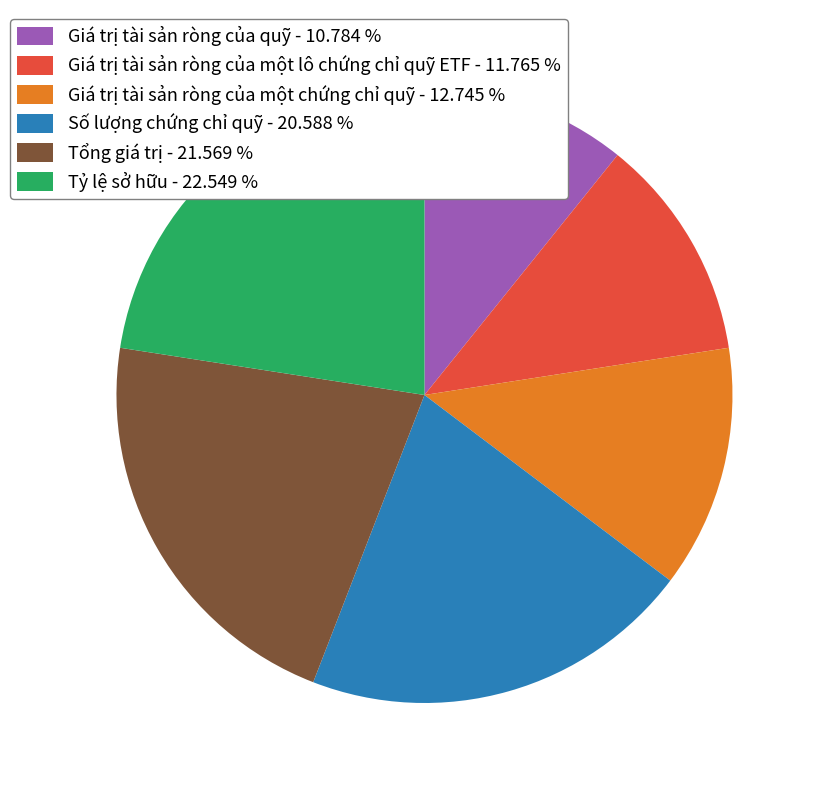

Is there a majority slice in this chart?

No